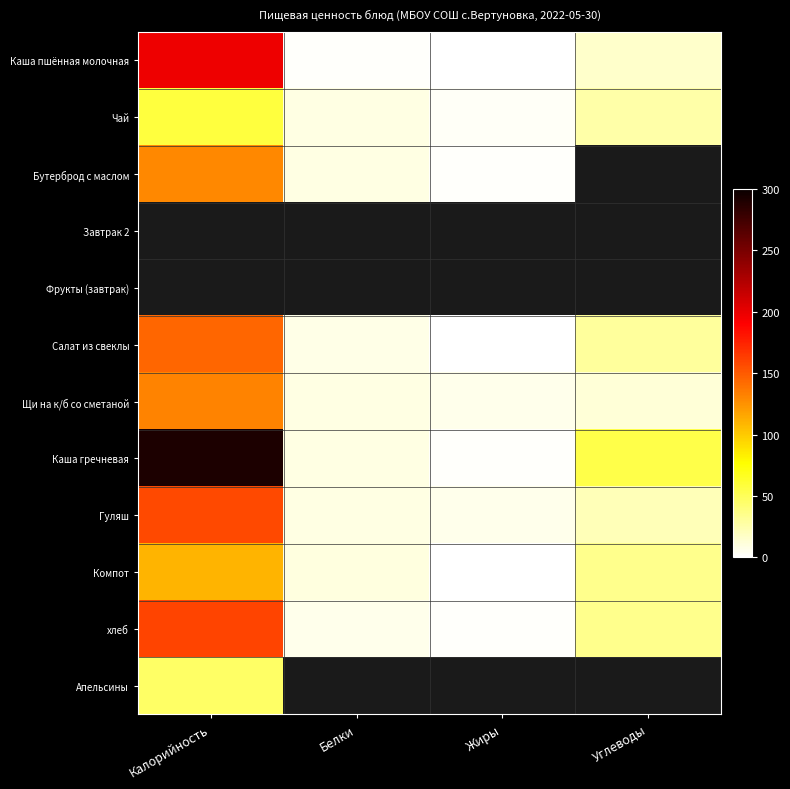

What is the smallest value displayed?

1.0